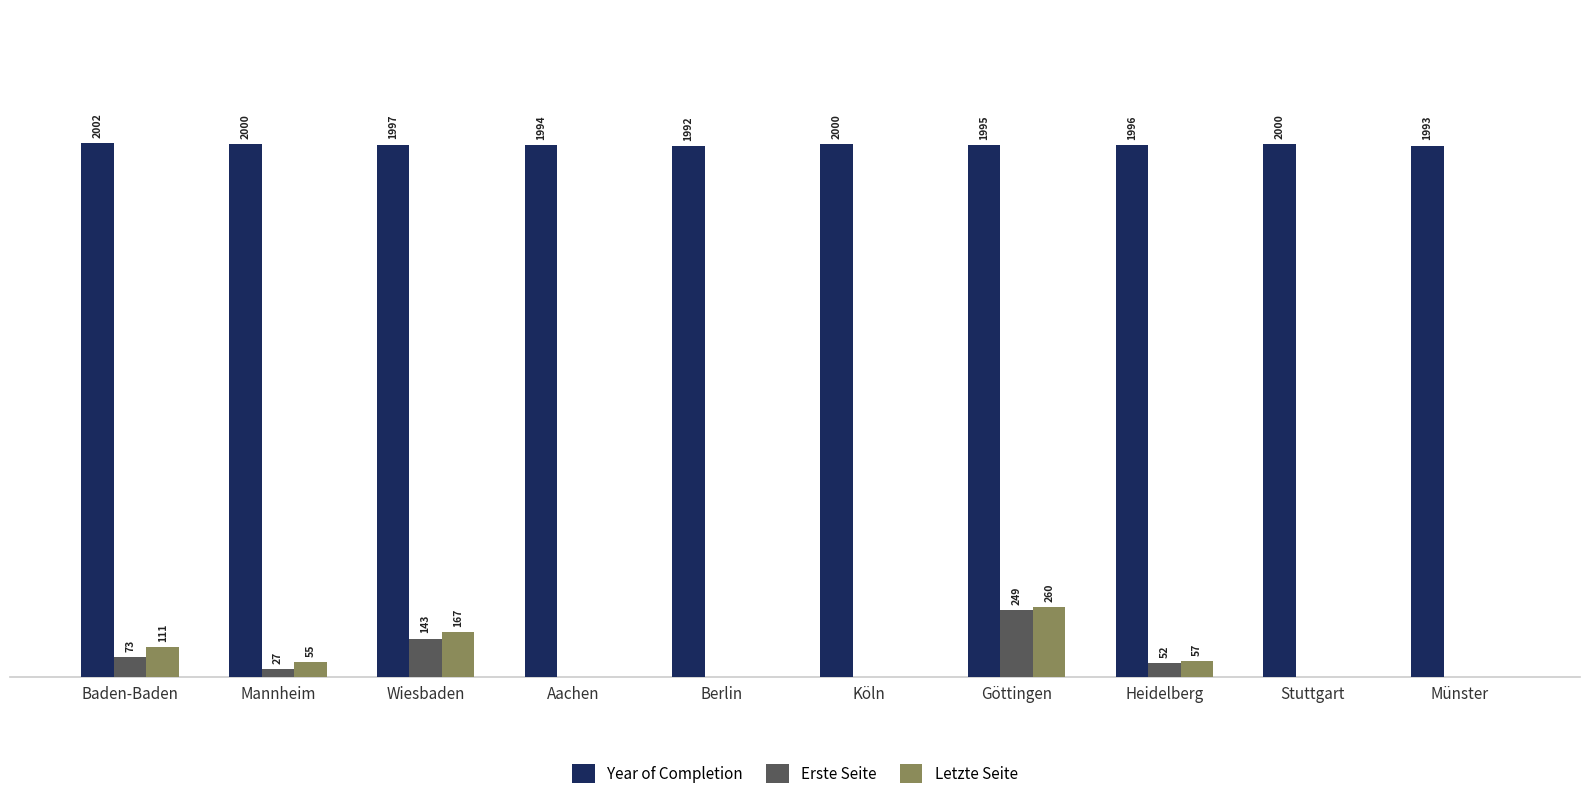

At which label is Year of Completion closest to 1997?

Wiesbaden